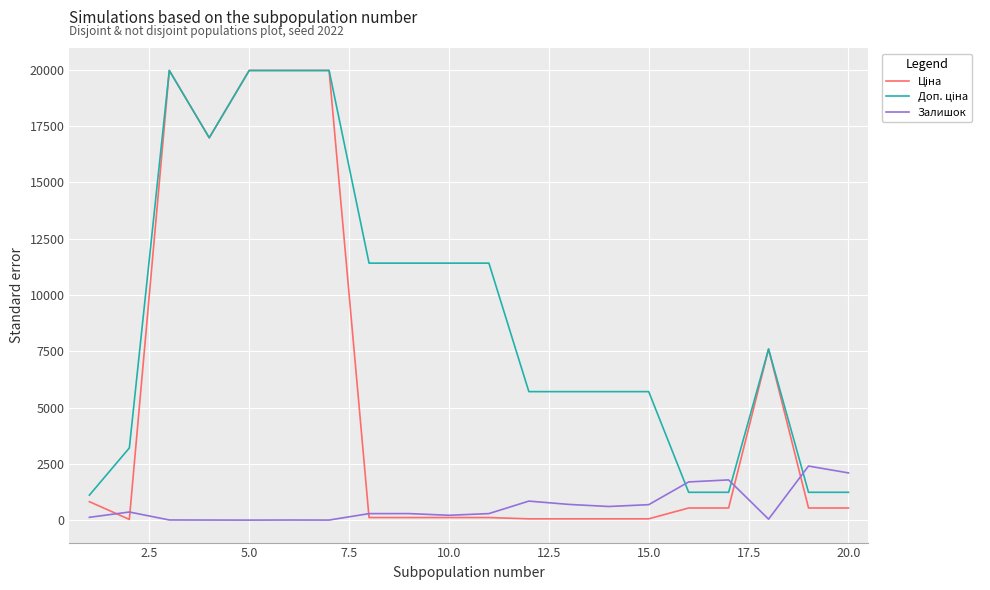

Rank the series by their maximum value, from lowest to highest.

Залишок, Ціна, Доп. ціна